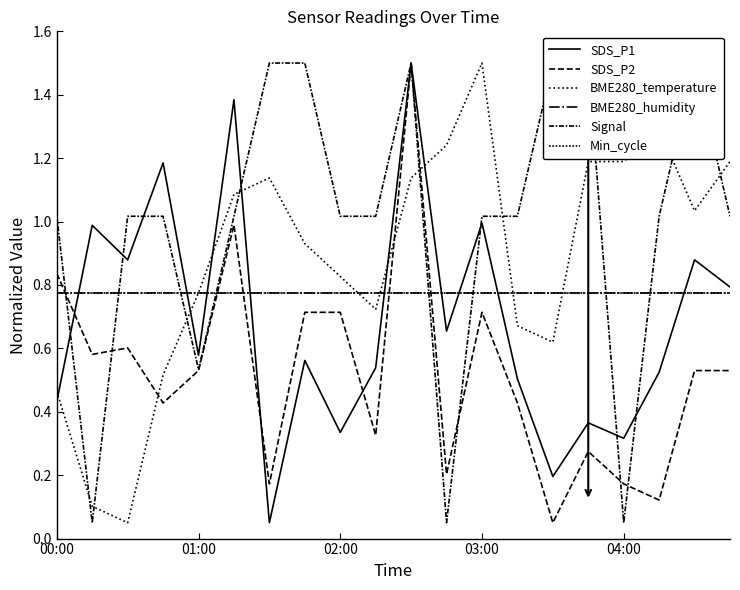

Rank the categories by Min_cycle value from lowest to highest.

00:00, 01:00, 02:00, 03:00, 04:00, 5, 6, 7, 8, 9, 10, 11, 12, 13, 14, 15, 16, 17, 18, 19